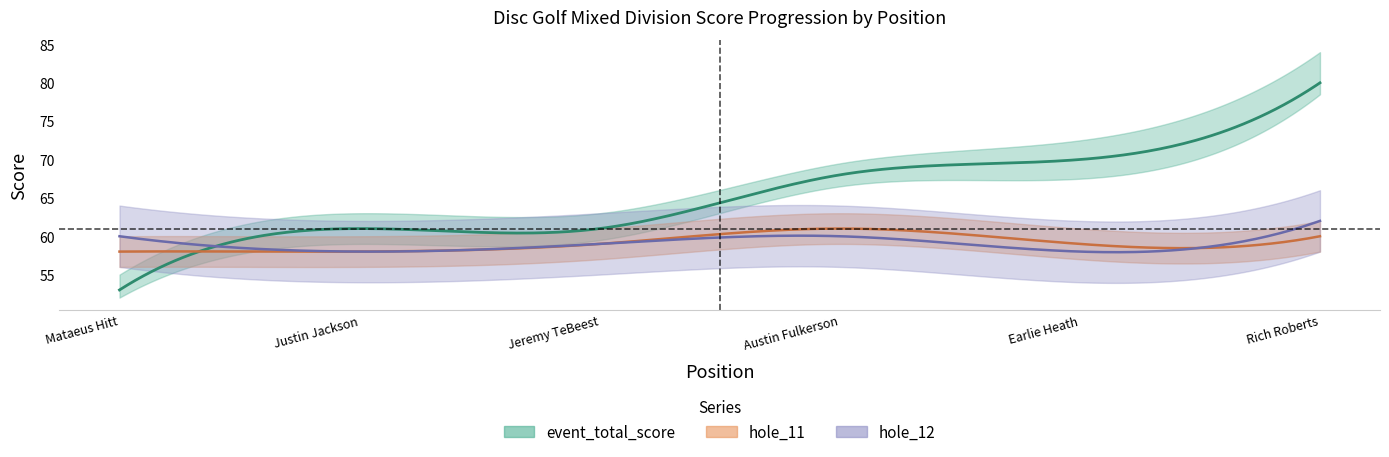

The hole_12 series shows 7 at 4. True or false?

False